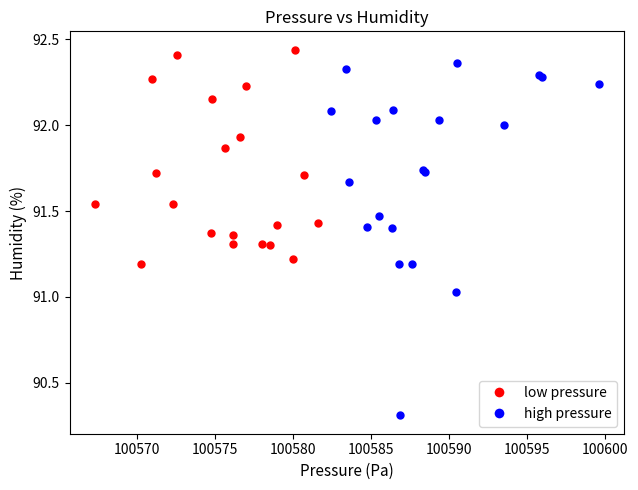

Which series has the largest Y range (max minus min)?

high pressure